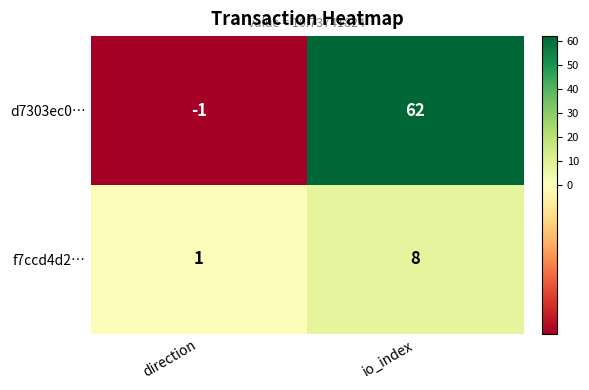

What is the sum of all d7303ec0… values?

61